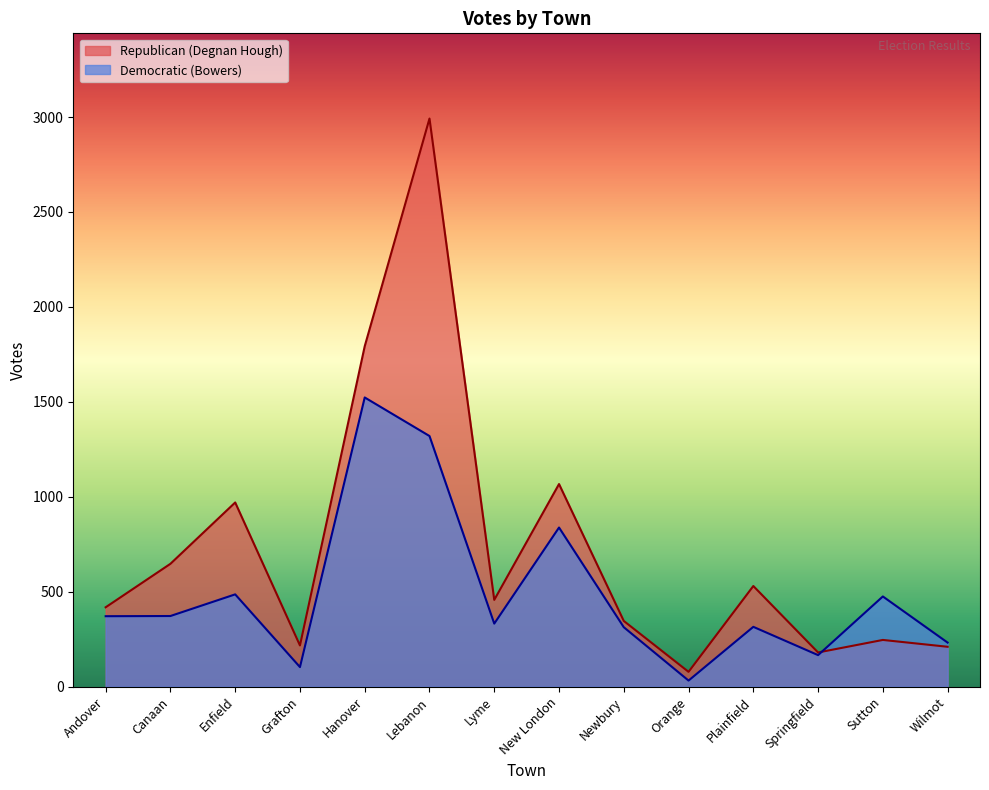

True or false: Republican (Degnan Hough) has a value of 970 at Enfield.

True